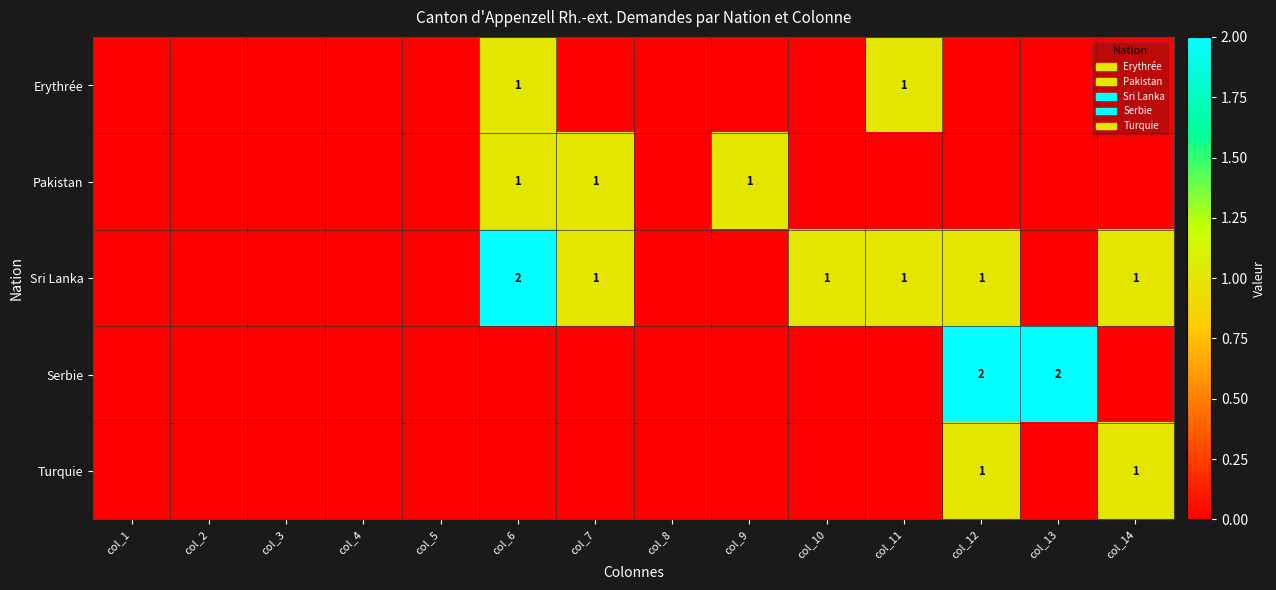

The value of Sri Lanka at col_6 is 2. True or false?

True